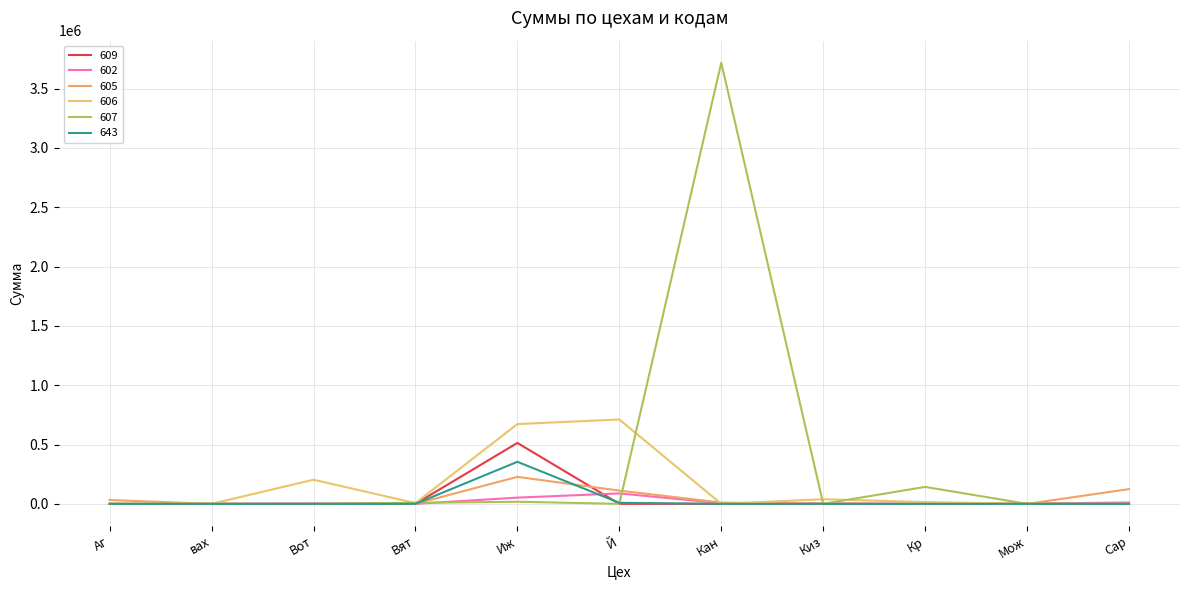

At which label is 643 closest to 177152?

Й